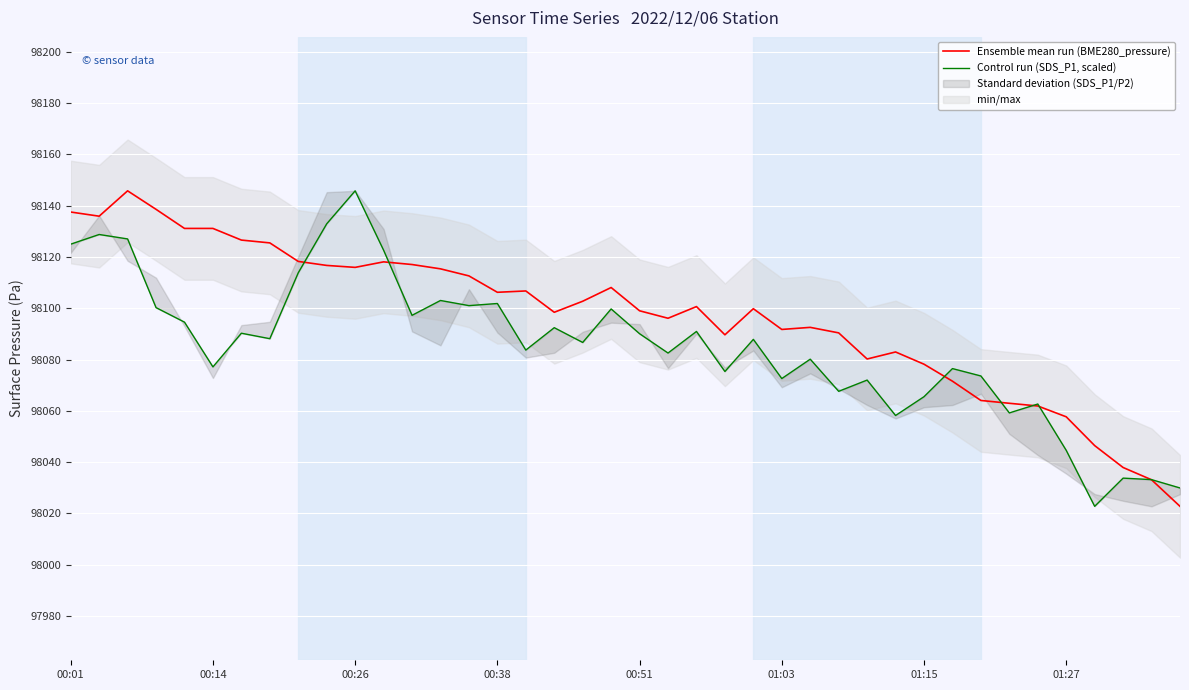

What is the difference between the maximum and minimum values in the Control run (SDS_P1, scaled) series?

123.0